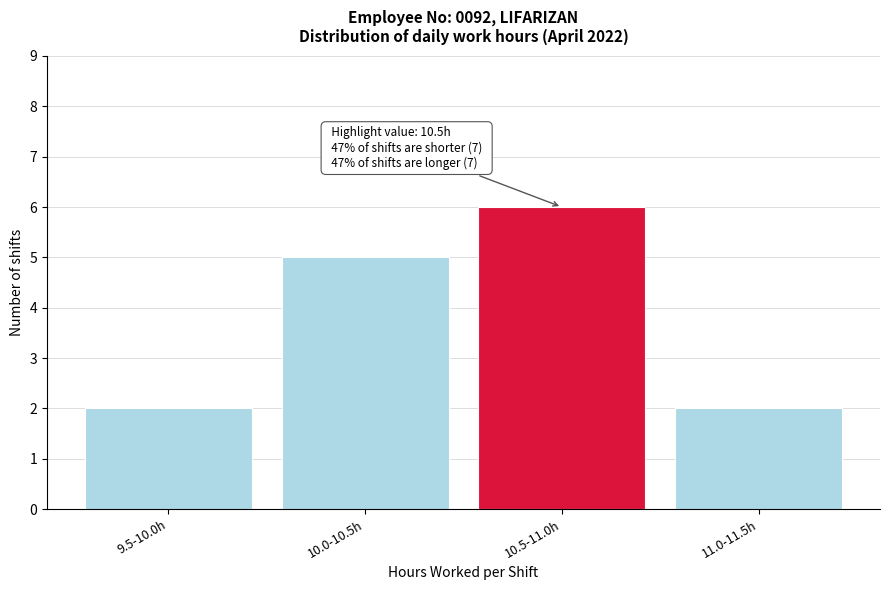

Reading right to left, transcribe all the data shown in this chart.

2	6	5	2